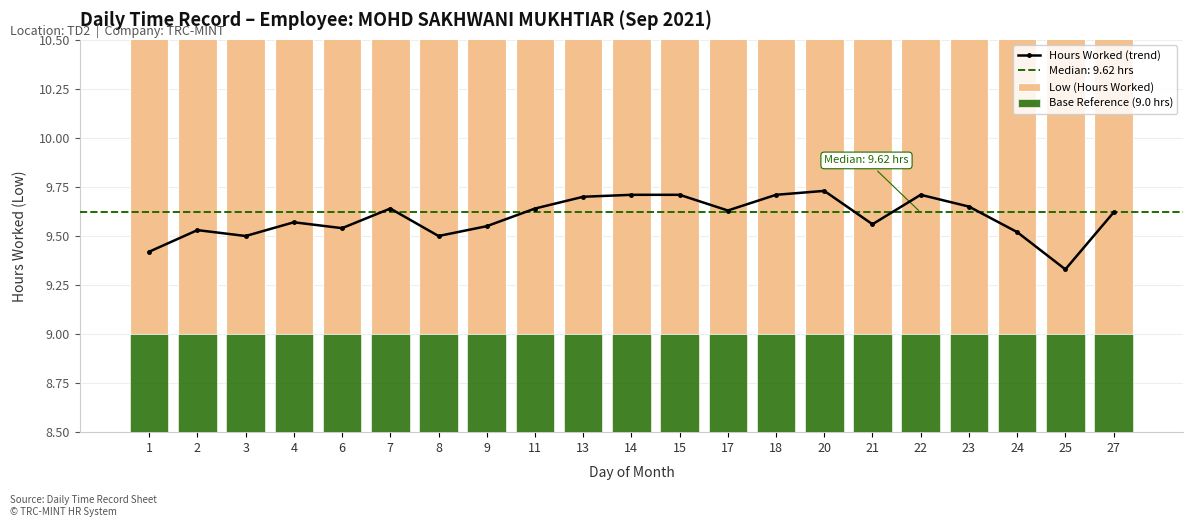

What are all the series names shown in the legend?

Hours Worked (trend), Low (Hours Worked), Base Reference (9.0 hrs)